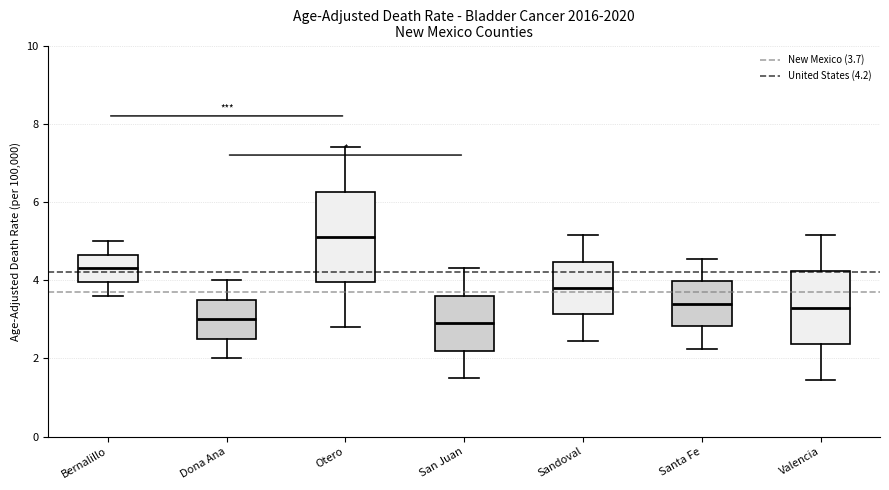

Which box is the tallest, from its lower edge to its upper edge?

Otero